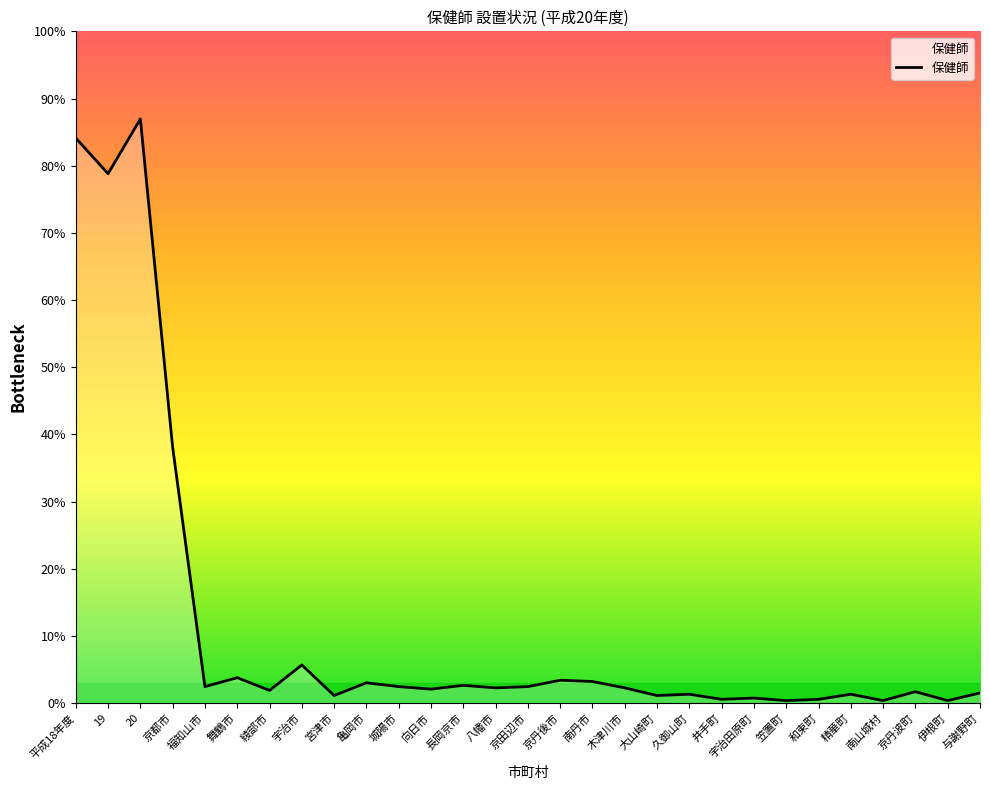

List the labels in order of value, smallest first.

笠置町, 南山城村, 伊根町, 井手町, 和束町, 宇治田原町, 宮津市, 大山崎町, 久御山町, 精華町, 与謝野町, 京丹波町, 綾部市, 向日市, 八幡市, 木津川市, 福知山市, 城陽市, 京田辺市, 長岡京市, 亀岡市, 南丹市, 京丹後市, 舞鶴市, 宇治市, 京都市, 19, 平成18年度, 20